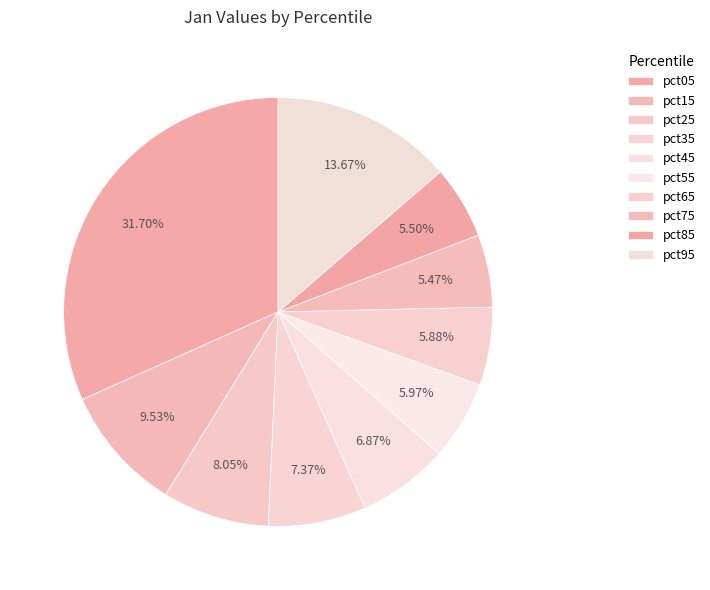

Is there any slice that represents more than half of the pie?

No